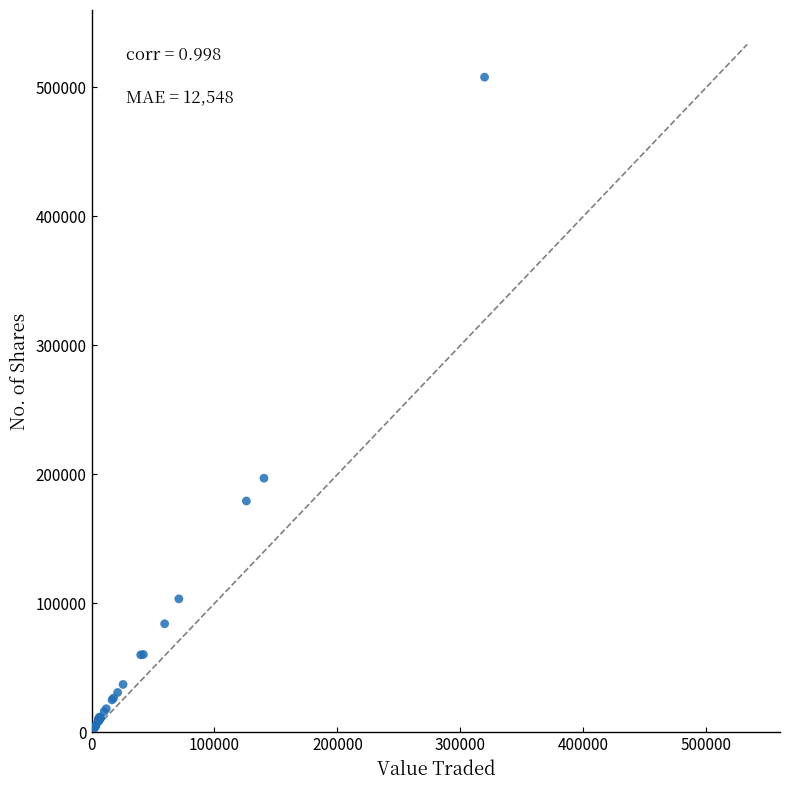

What Y value in the scatter plot is closest to 253990?

197088